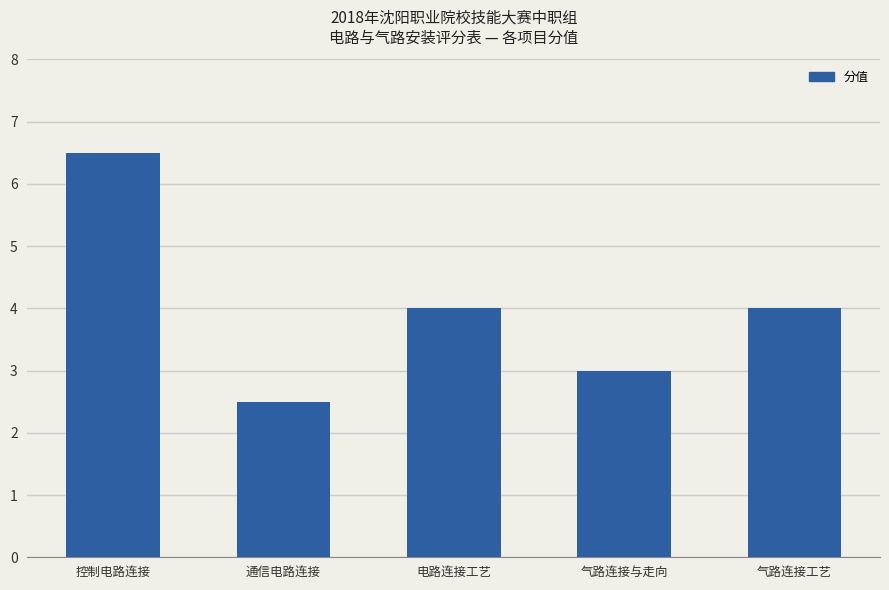

Which has a higher value, 气路连接工艺 or 气路连接与走向?

气路连接工艺